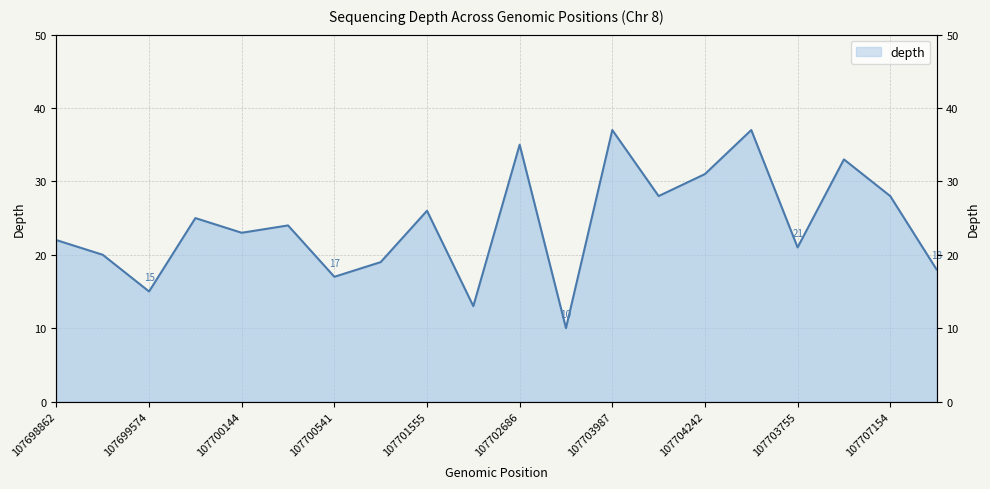

What value does the data have at 107698862, to the nearest 5?

20